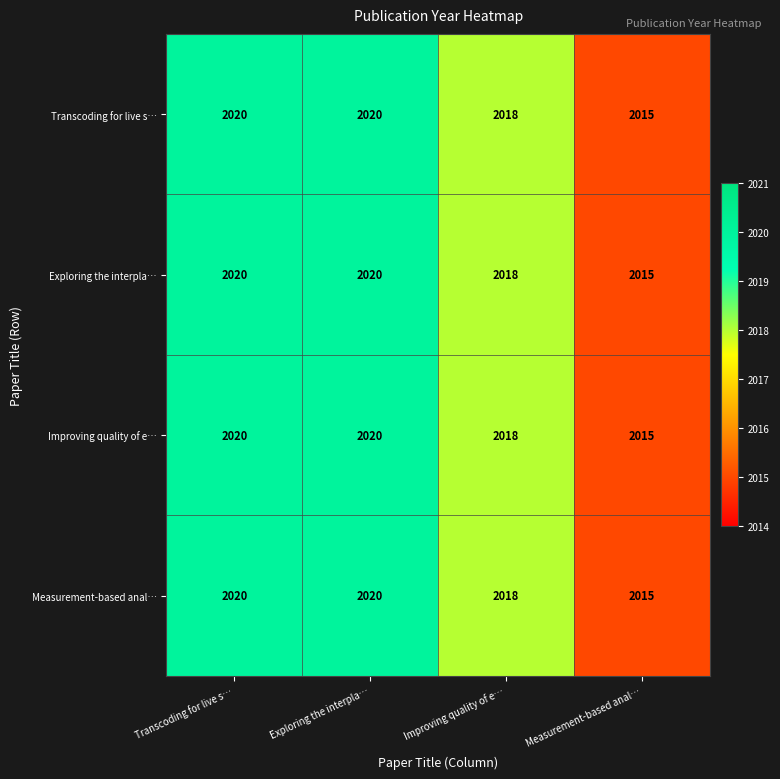

What is the sum of all Improving quality of e… values?

8073